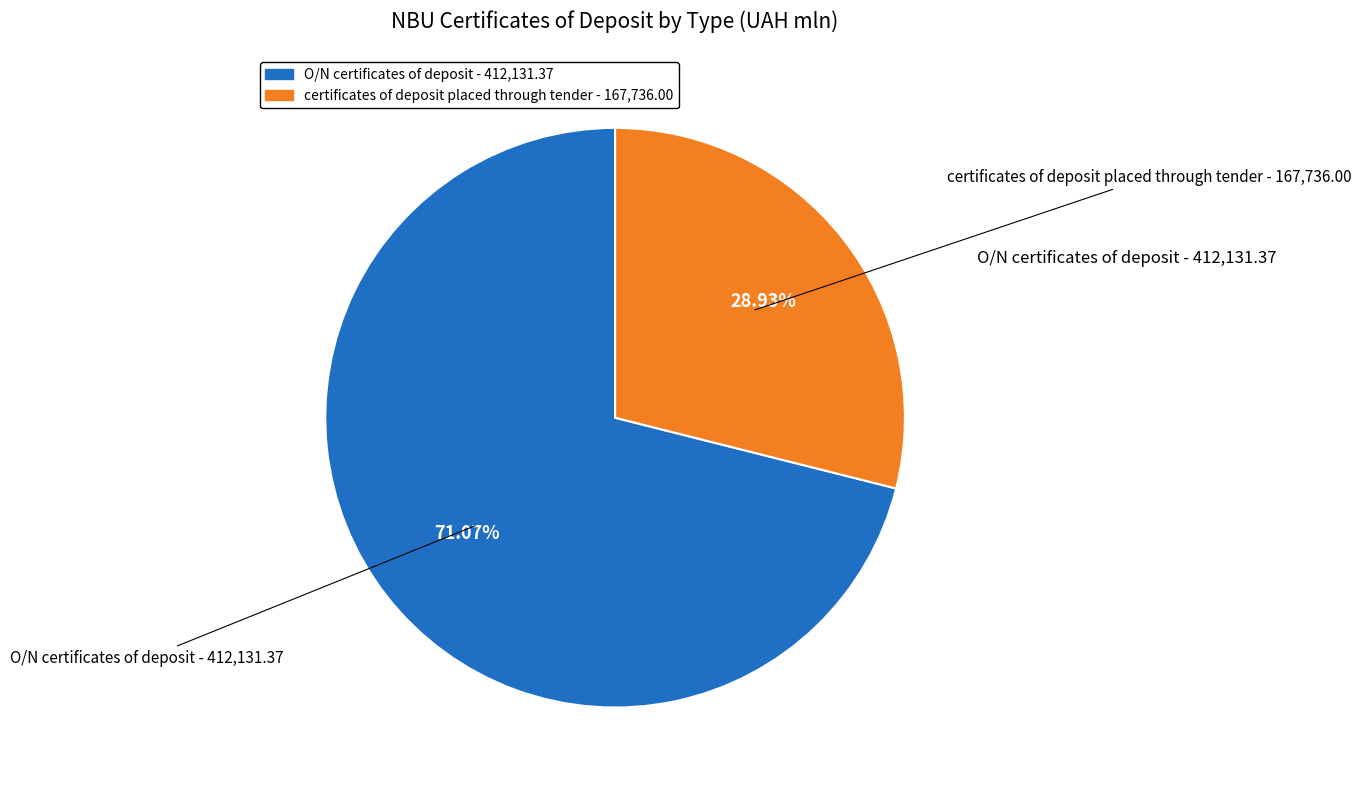

How many segments does this pie chart have?

2